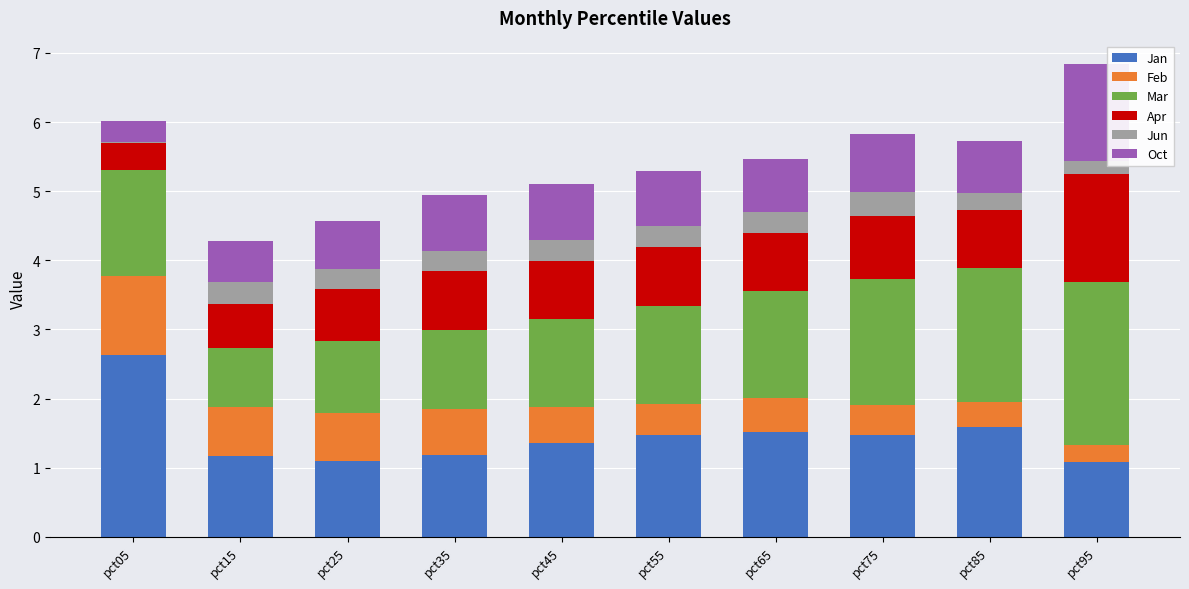

What are all the series names shown in the legend?

Jan, Feb, Mar, Apr, Jun, Oct